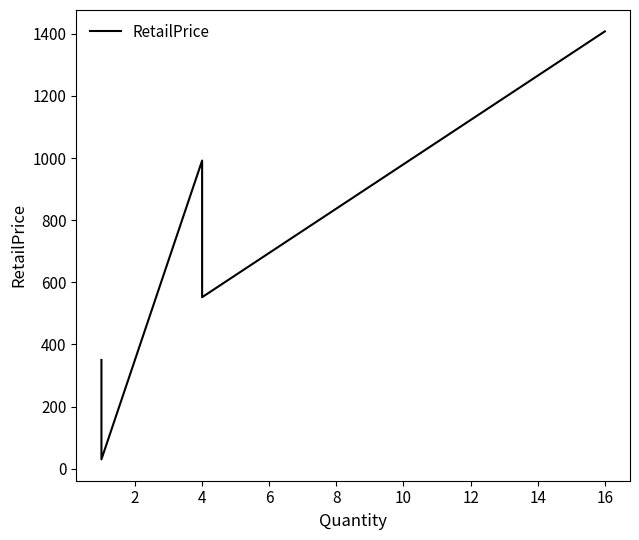

Reading left to right, extract all data points from this chart.

350.0	299.0	105.0	29.9	992.0	552.0	1408.0